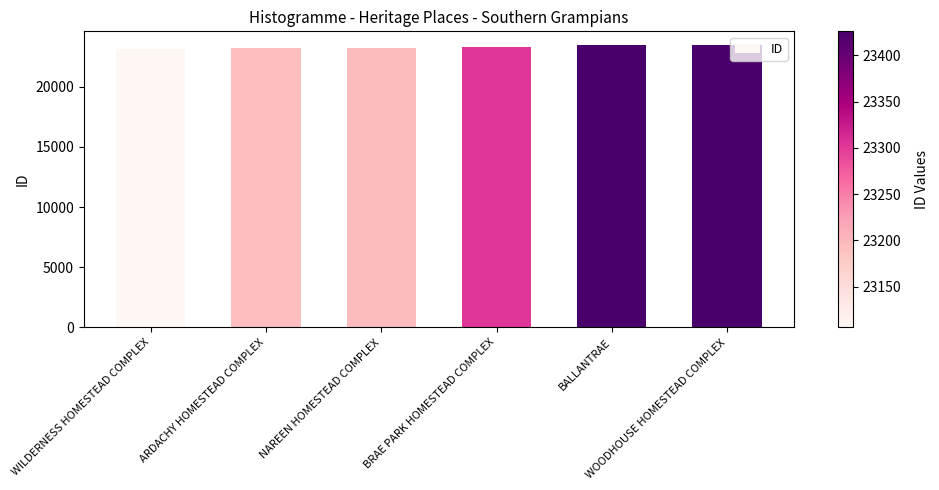

What is the minimum value shown in the chart?

23106